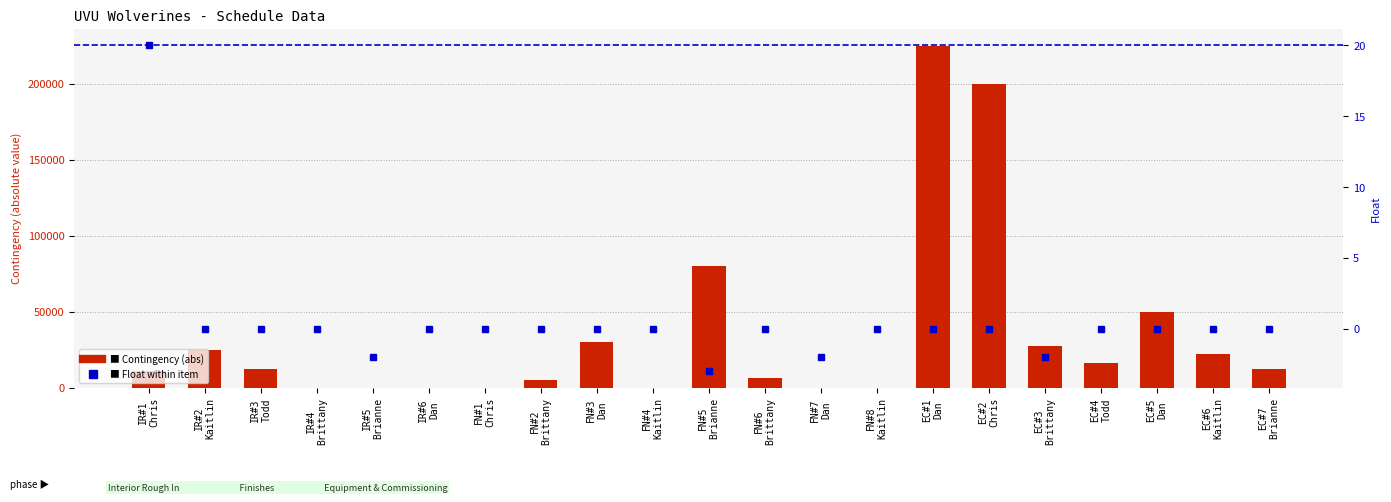

At which label is Contingency (abs) closest to 112500?

FN#5
Brianne